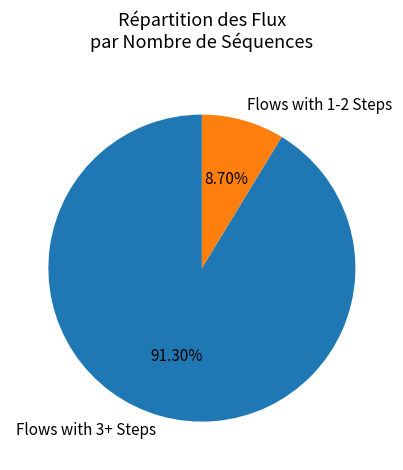

Do Flows with 3+ Steps and Flows with 1-2 Steps together represent more than half of the pie?

Yes